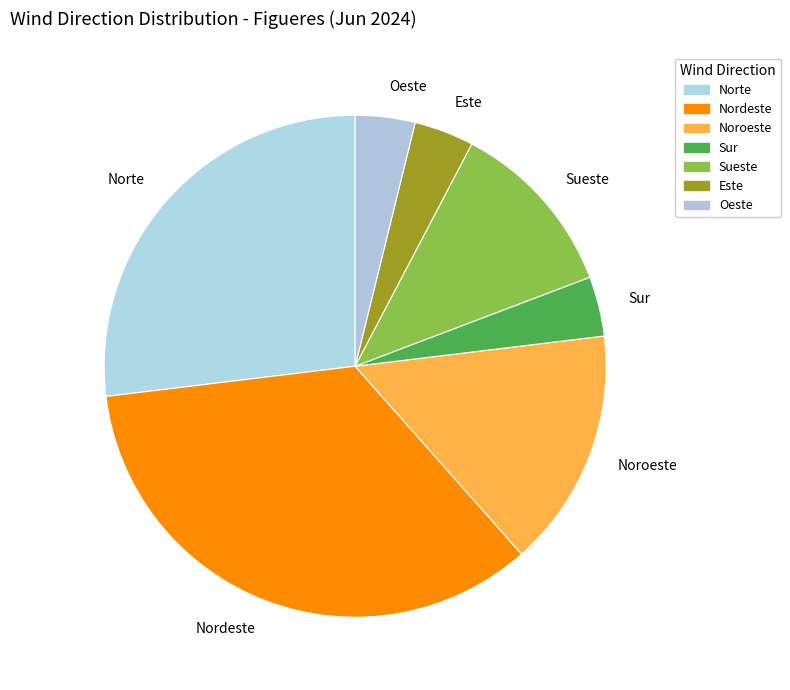

Between Oeste and Noroeste, which is larger?

Noroeste